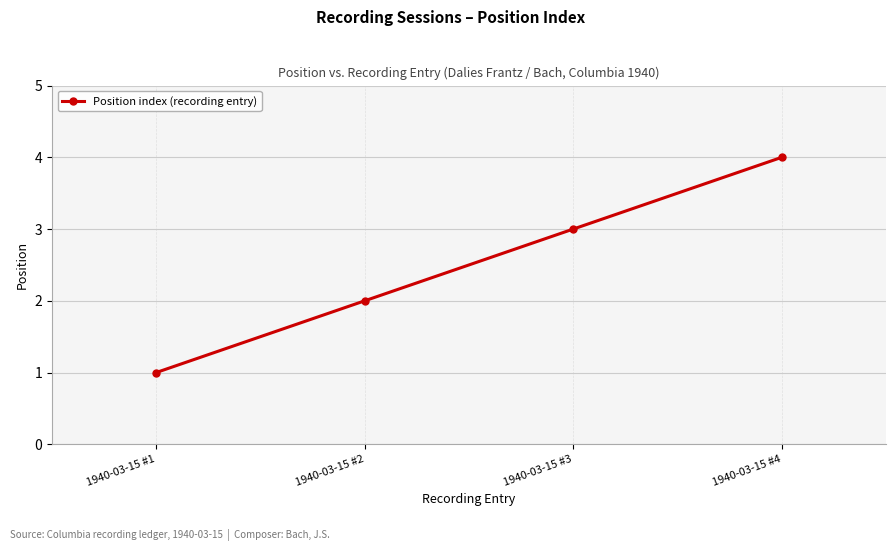

Which has a higher value, 1940-03-15 #3 or 1940-03-15 #2?

1940-03-15 #3